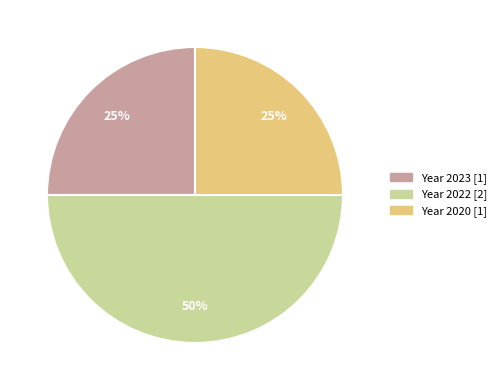

Is Year 2020 [1] the majority of the pie?

No